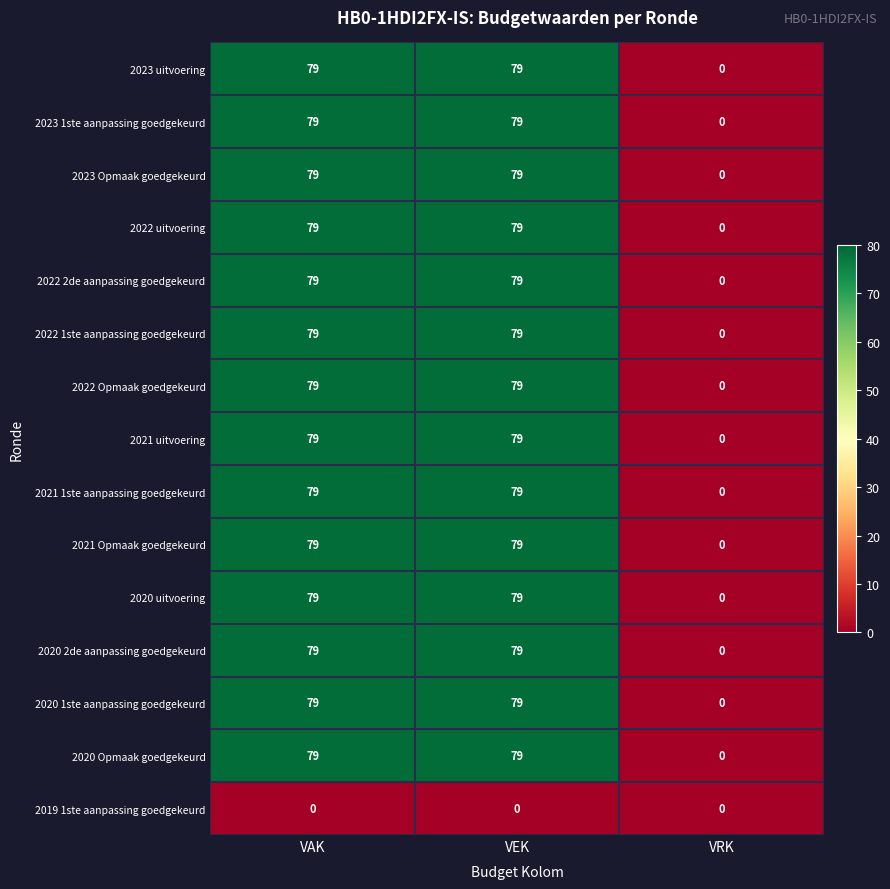

How many categories are shown in the chart?

3